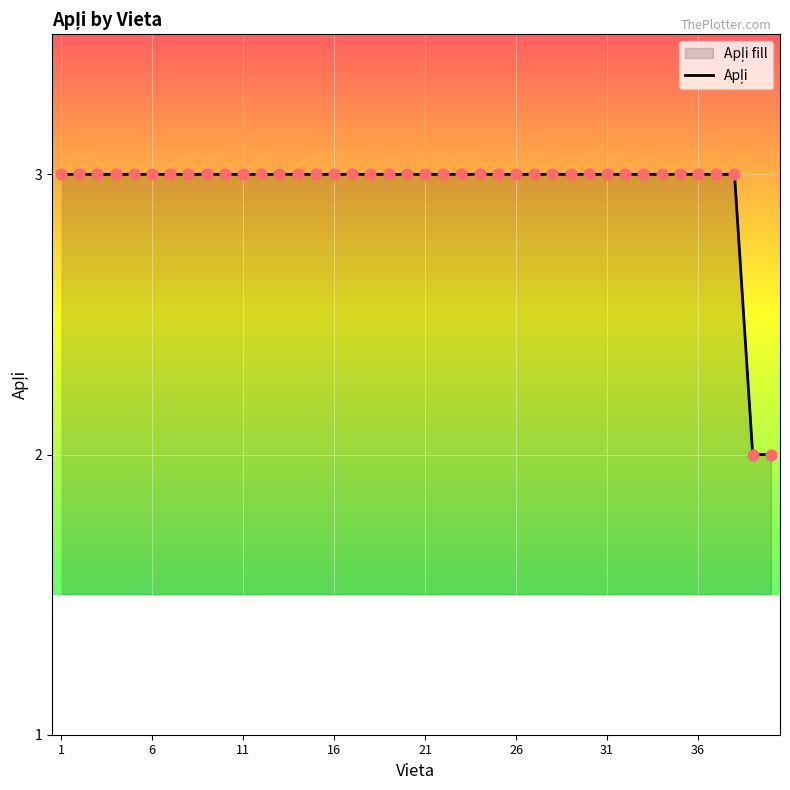

Between 4 and 34, which is larger?

4